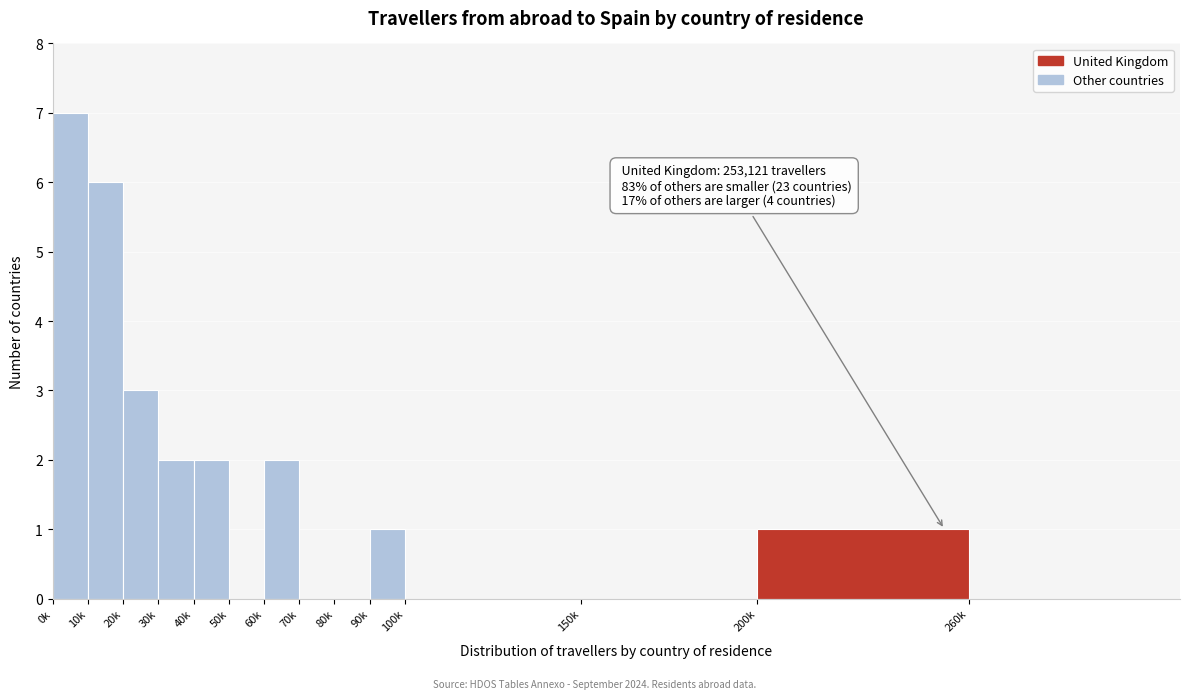

Reading left to right, transcribe all the data shown in this chart.

0k=7	10k=6	20k=3	30k=2	40k=2	50k=0	60k=2	70k=0	80k=0	90k=1	100k=0	150k=0	200k=1	260k=0